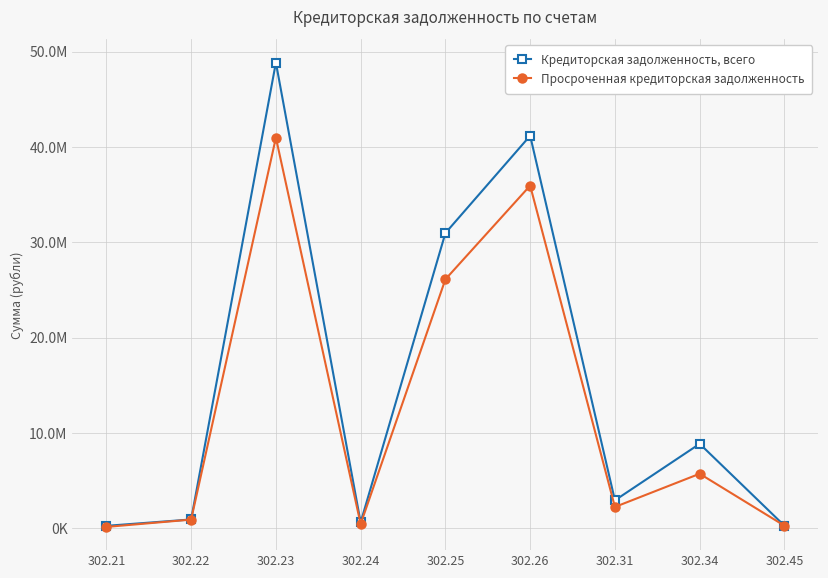

At which category does Просроченная кредиторская задолженность reach its first local peak?

302.23